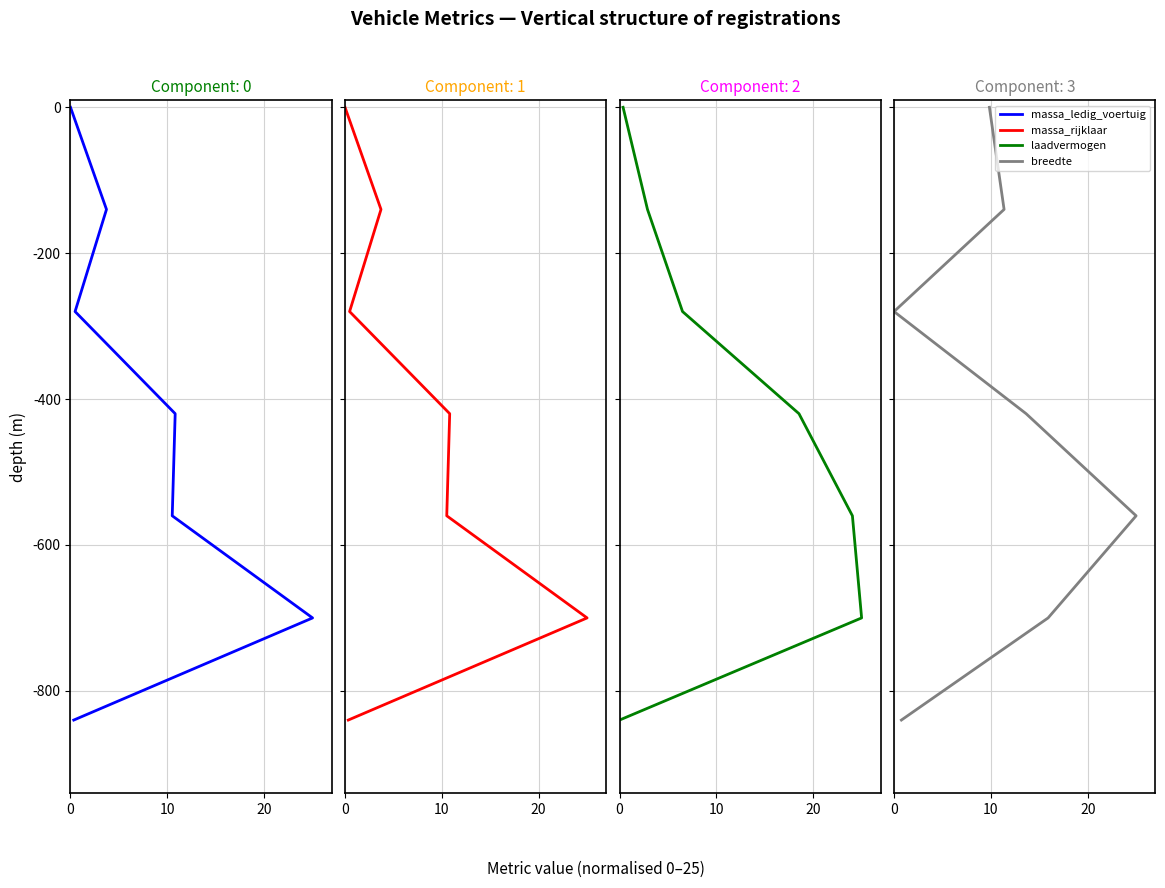

Which series has the widest spread of values?

massa_ledig_voertuig